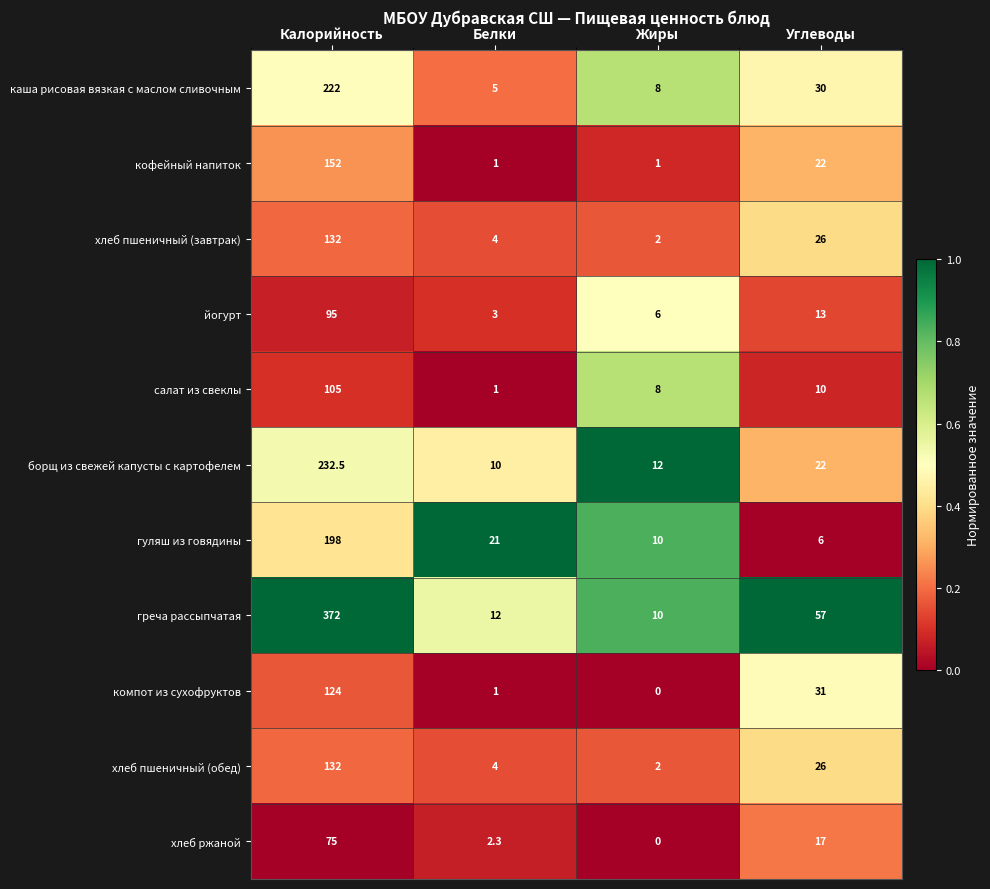

Between Белки and Жиры, which series saw the biggest shift?

гуляш из говядины